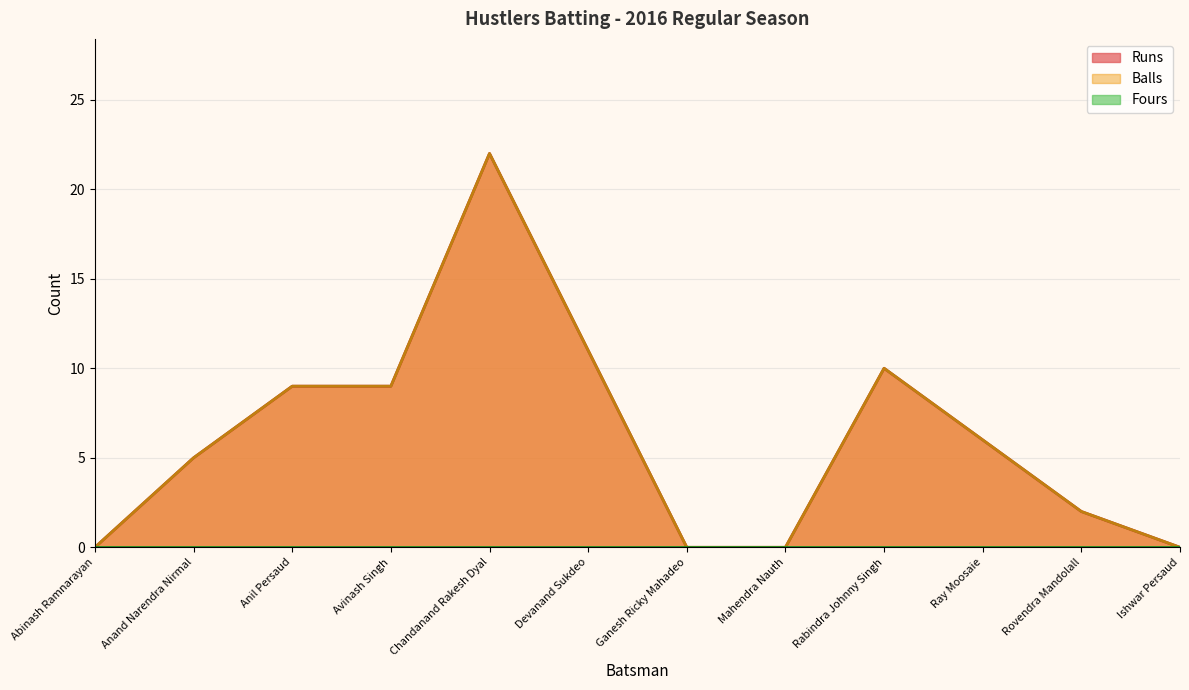

The Runs series shows 3 at Ray Moosaie. True or false?

False